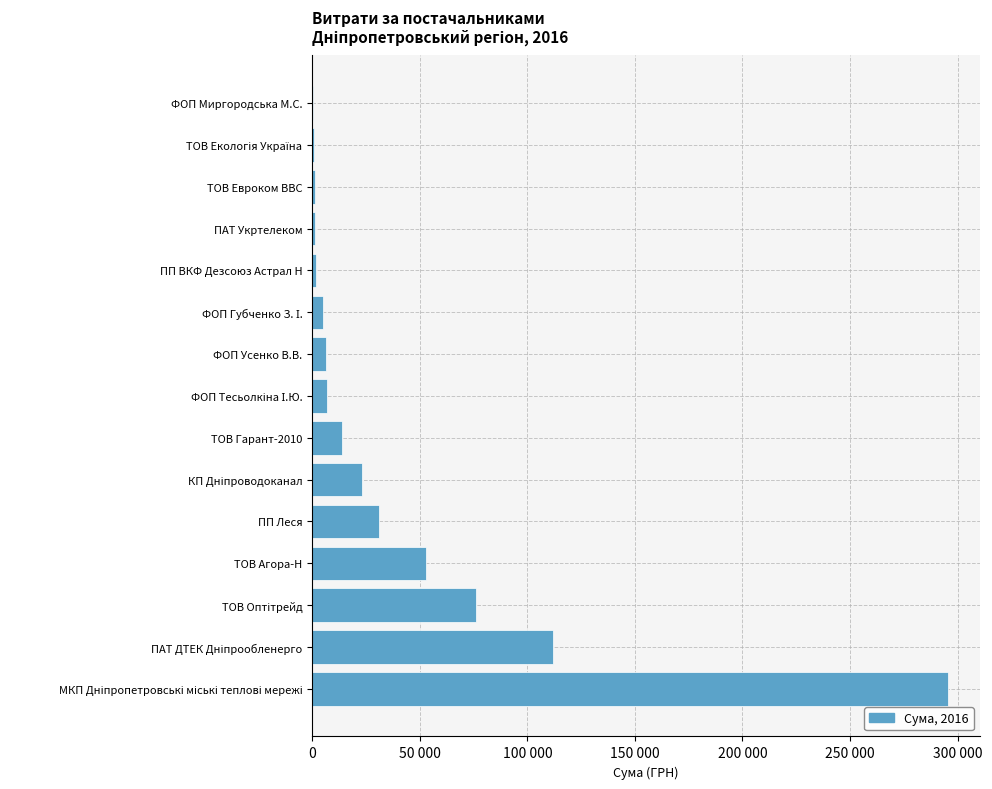

What is the greatest value displayed?

295638.6